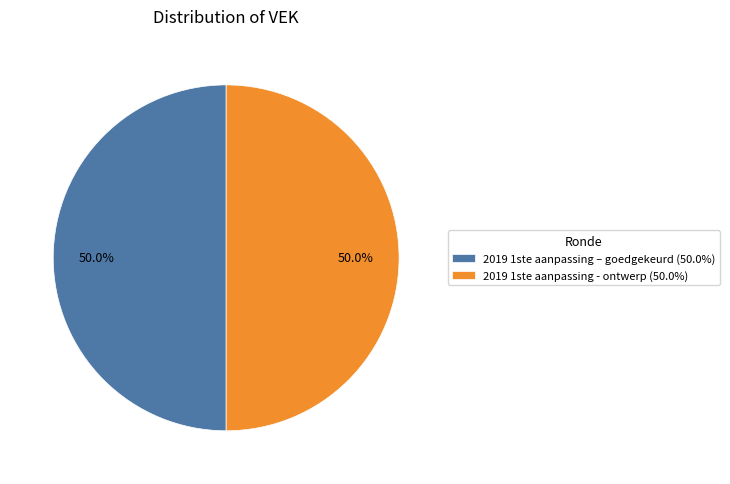

What percentage do 2019 1ste aanpassing - ontwerp (50.0%) and 2019 1ste aanpassing – goedgekeurd (50.0%) together represent?

100.0%